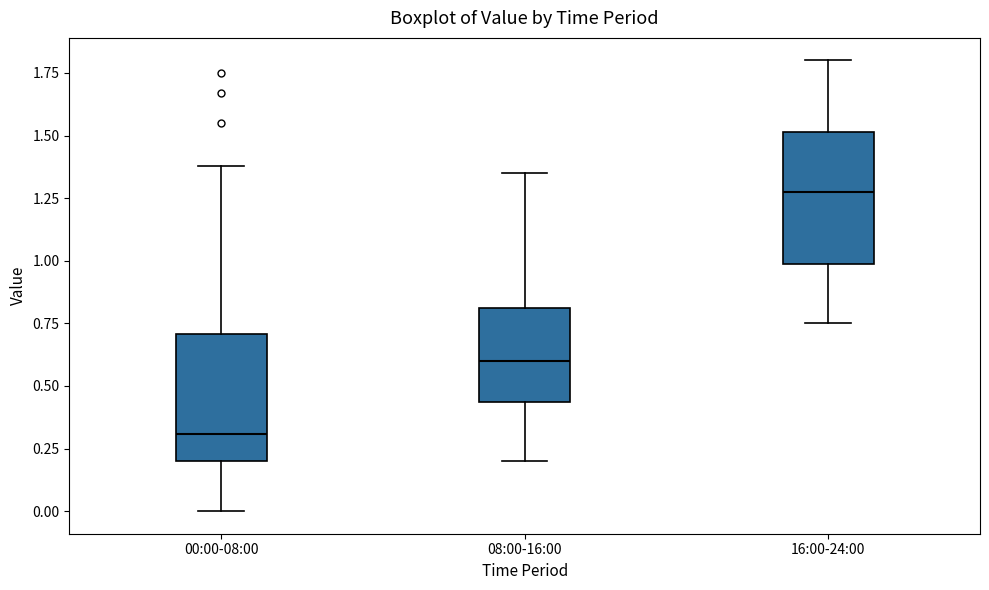

Which box has the highest median line?

16:00-24:00